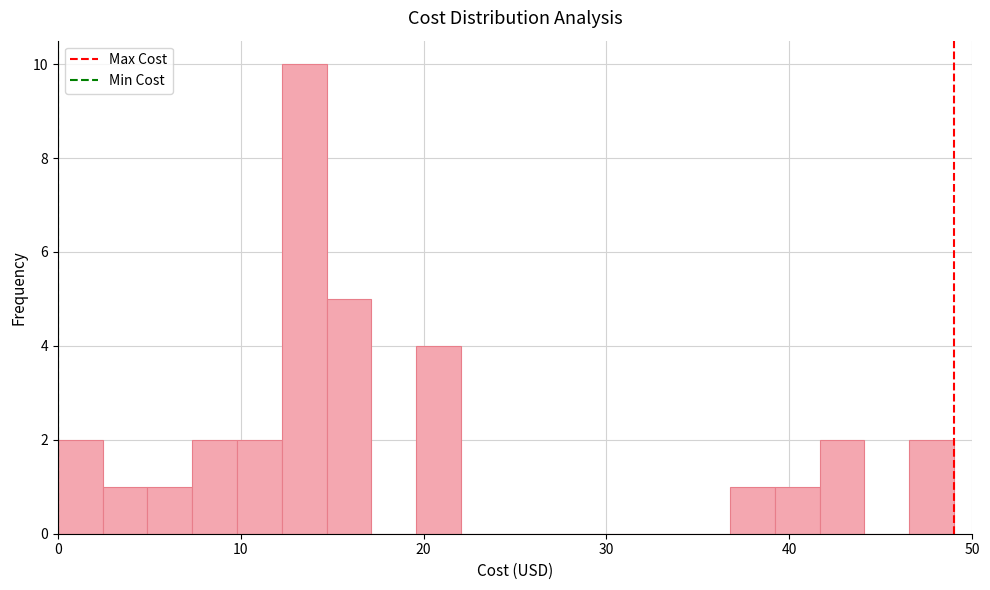

Around what value on the x-axis is the tallest bar? Give the approximate position of its centre, as read against the axis.

13